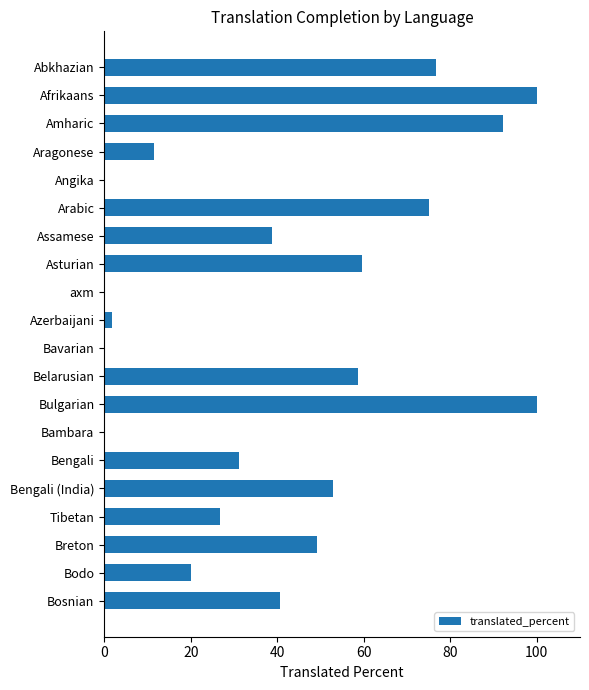

What is the sum of all values?

835.4